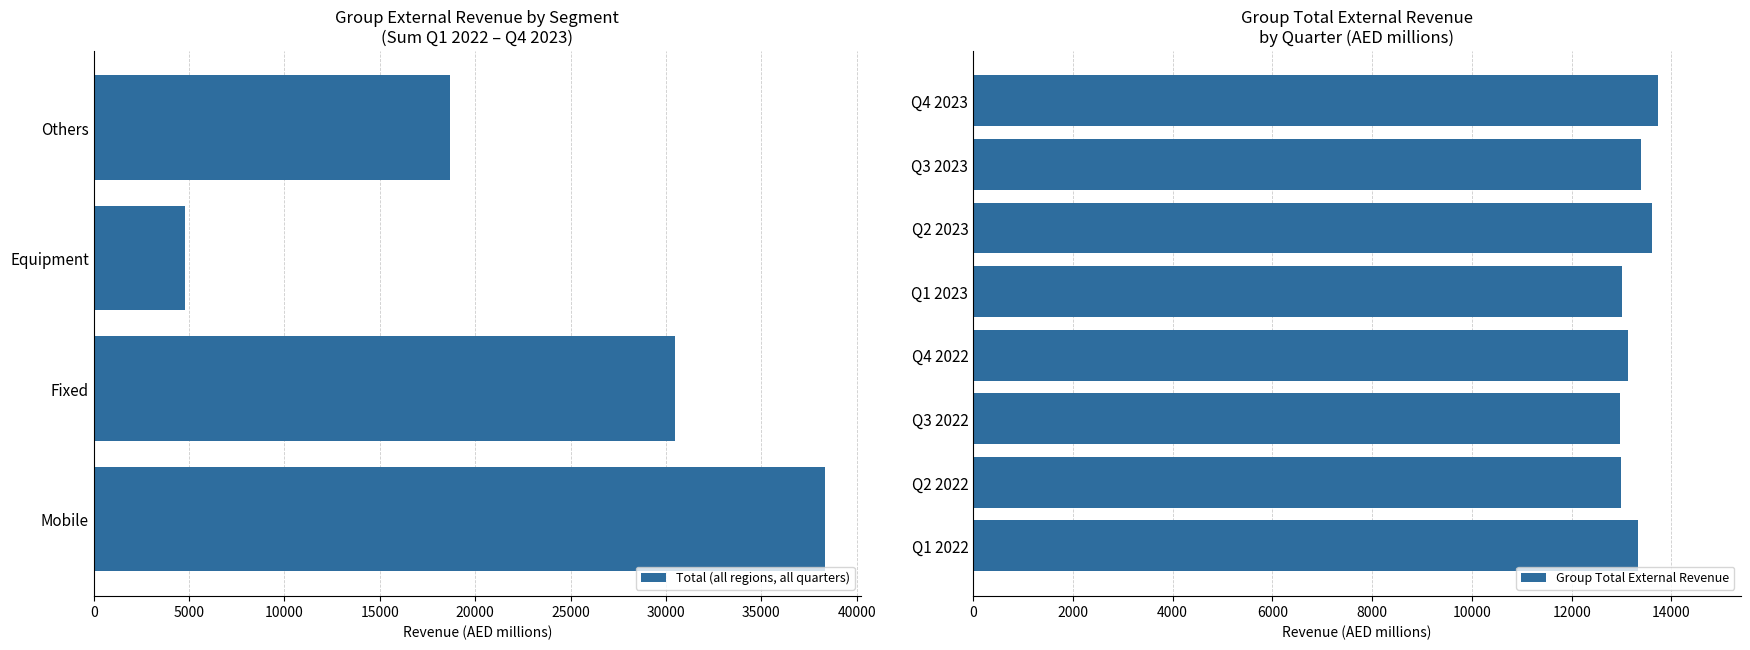

True or false: Group Total External Revenue has a value of 13002.5 at Q1 2023.

True